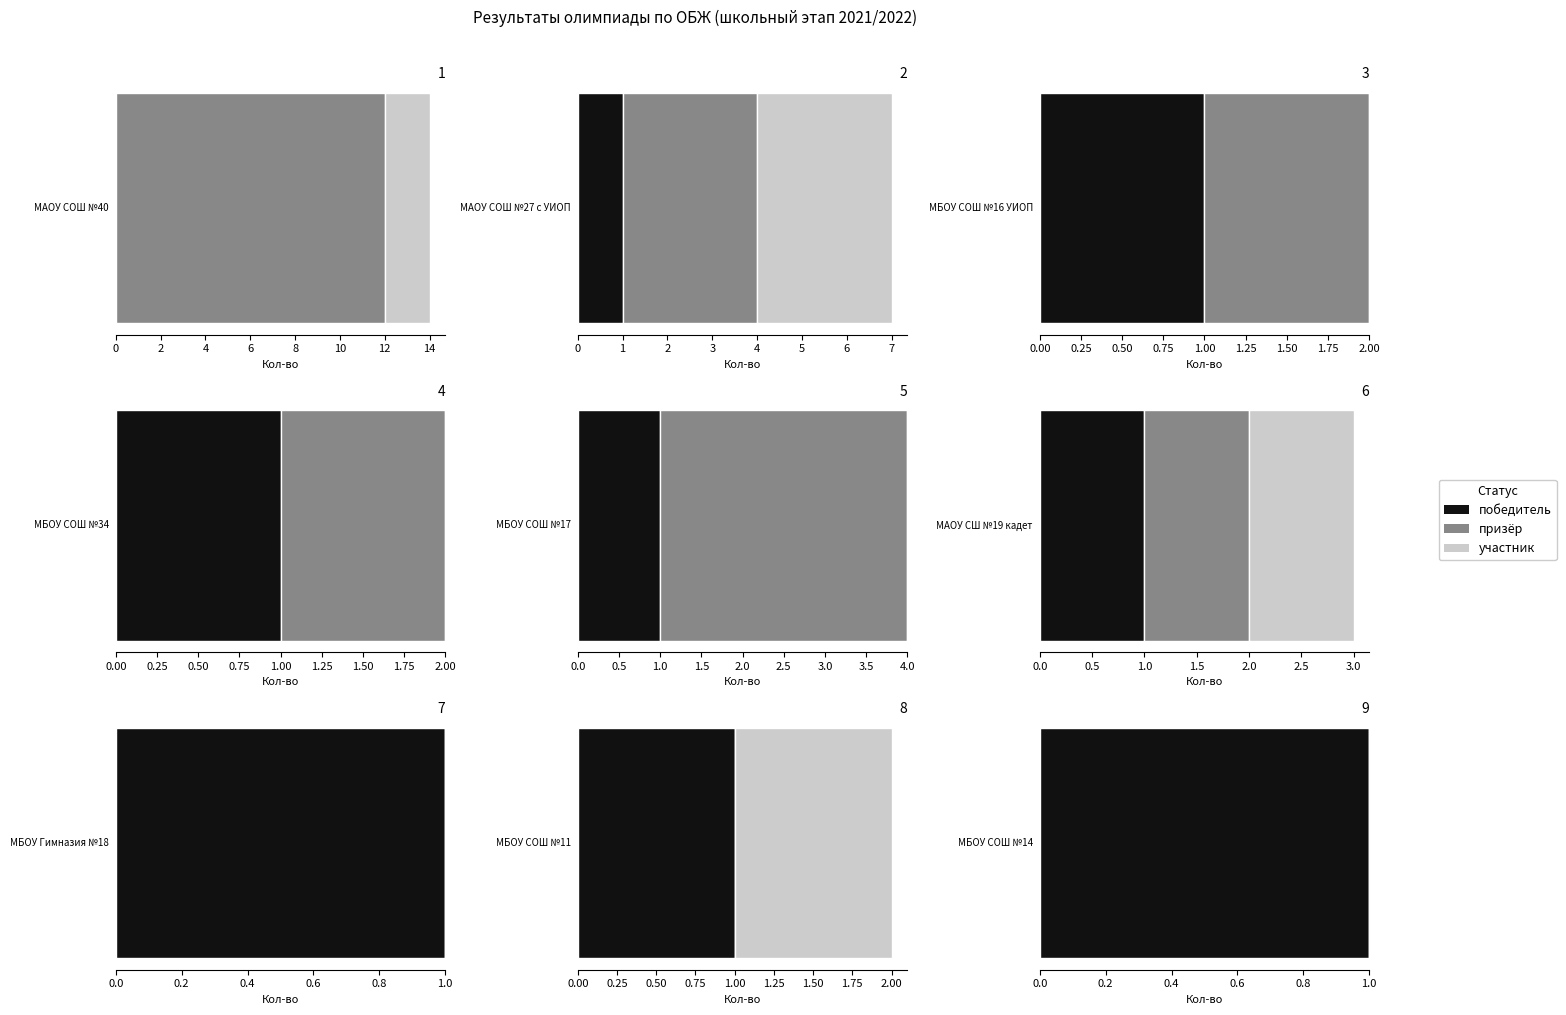

Which has a higher value, 8 or 5?

8